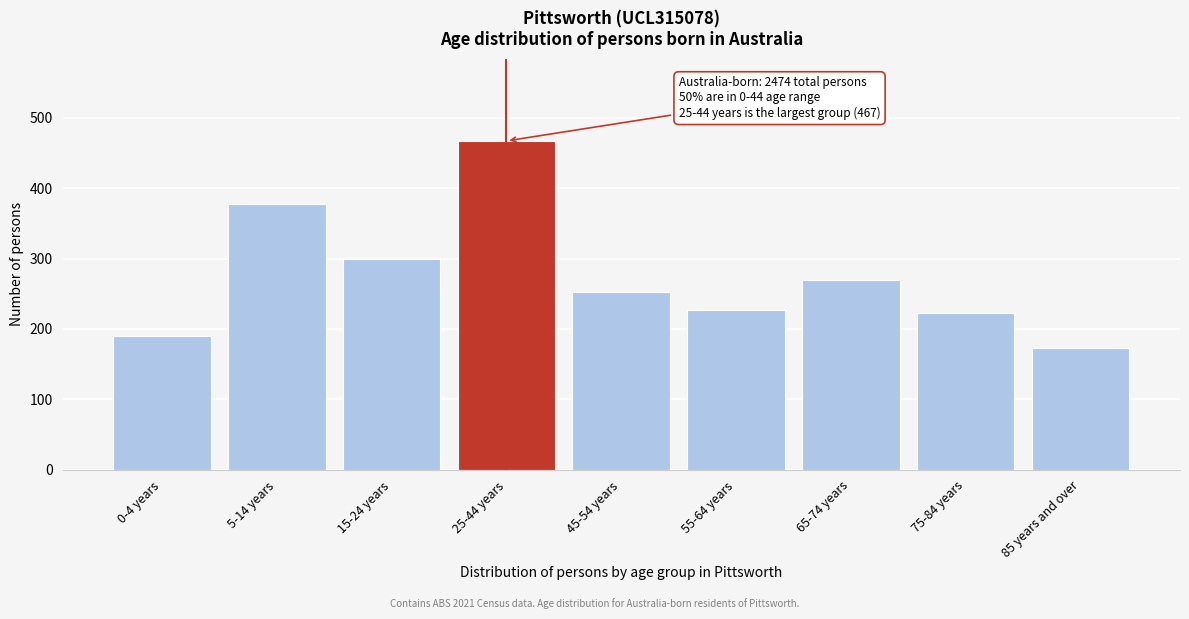

Reading left to right, transcribe all the data shown in this chart.

0-4 years=190	5-14 years=378	15-24 years=299	25-44 years=467	45-54 years=252	55-64 years=227	65-74 years=270	75-84 years=222	85 years and over=173